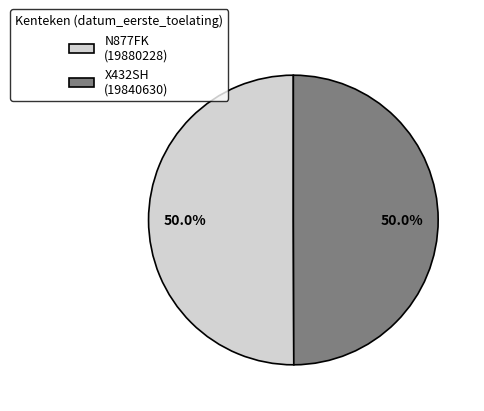

Do X432SH (19840630) and N877FK (19880228) together represent more than half of the pie?

Yes